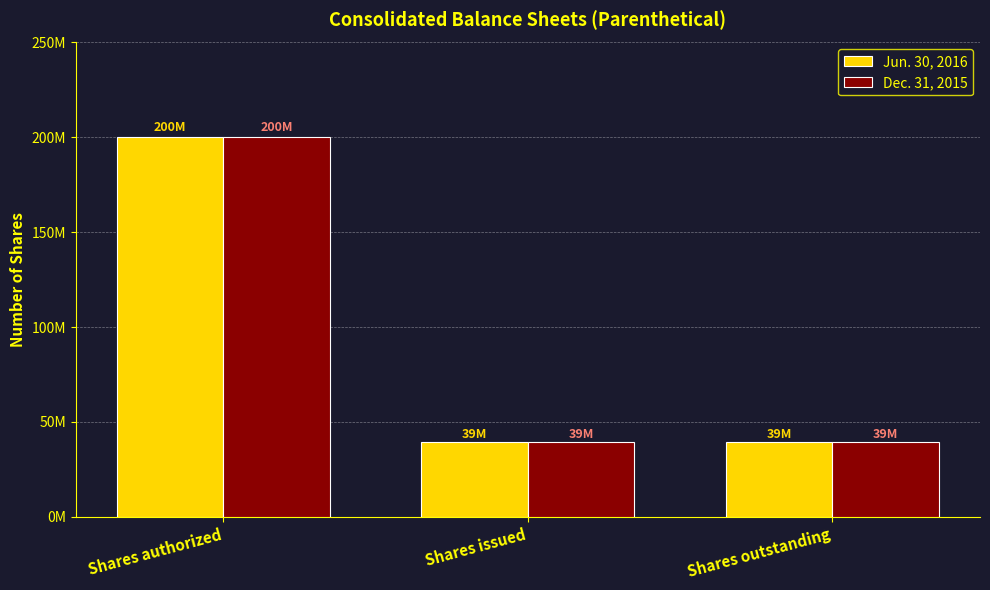

What are all the series names shown in the legend?

Jun. 30, 2016, Dec. 31, 2015